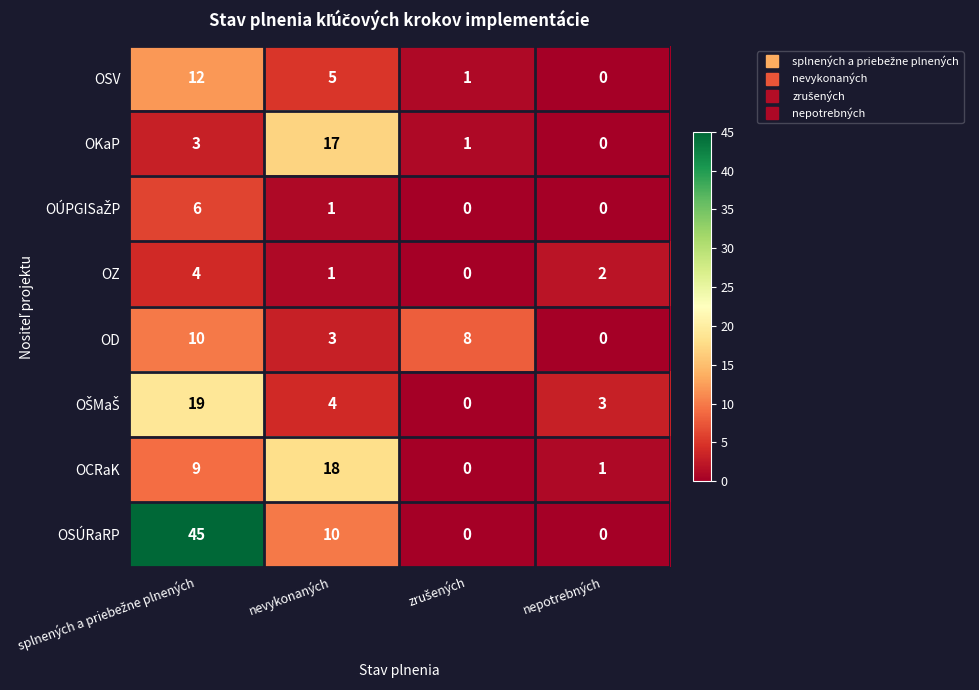

What is the sum of all OCRaK values?

28